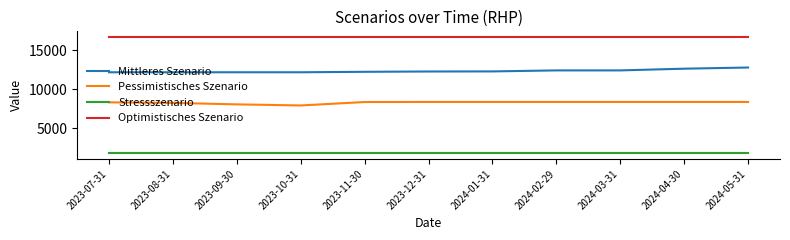

What is the total value across all series at 2023-12-31?

39180